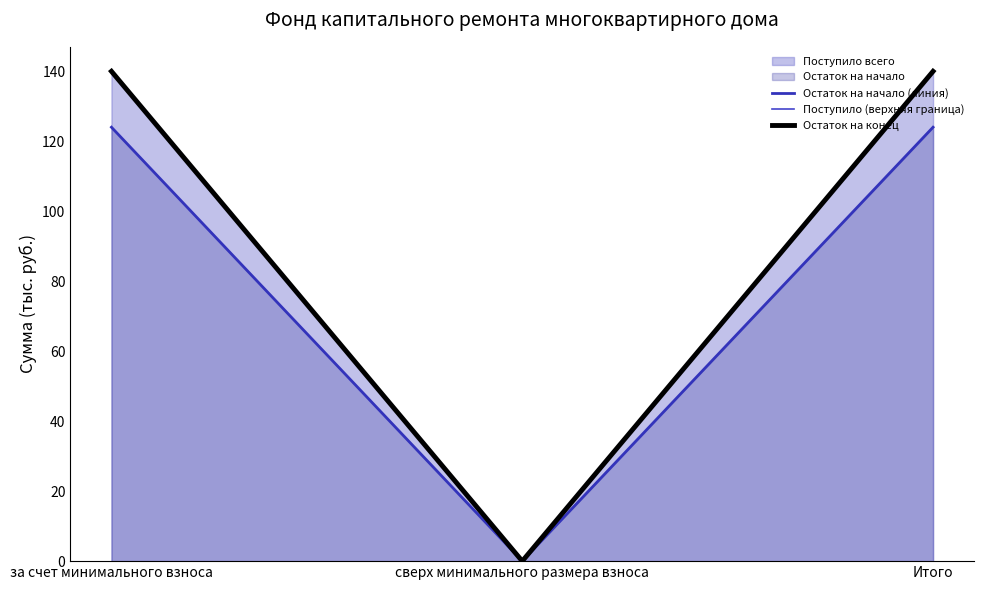

What is the label of the 1st point from the right?

Итого